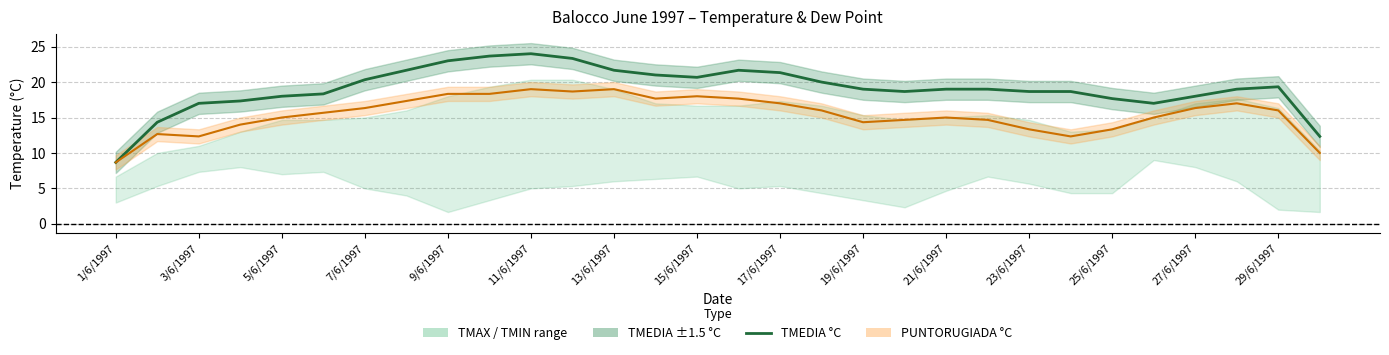

The chart shows a value of 5.2 at 3/6/1997. True or false?

False